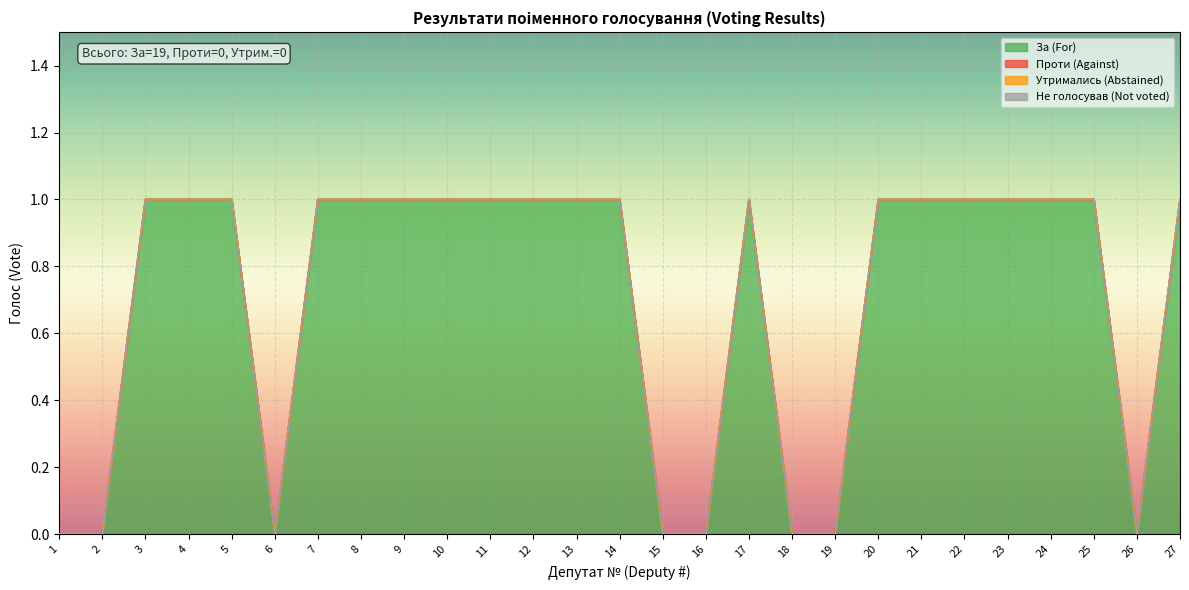

At 18, list the series in order from largest to smallest.

За (For), Проти (Against), Утримались (Abstained), Не голосував (Not voted)